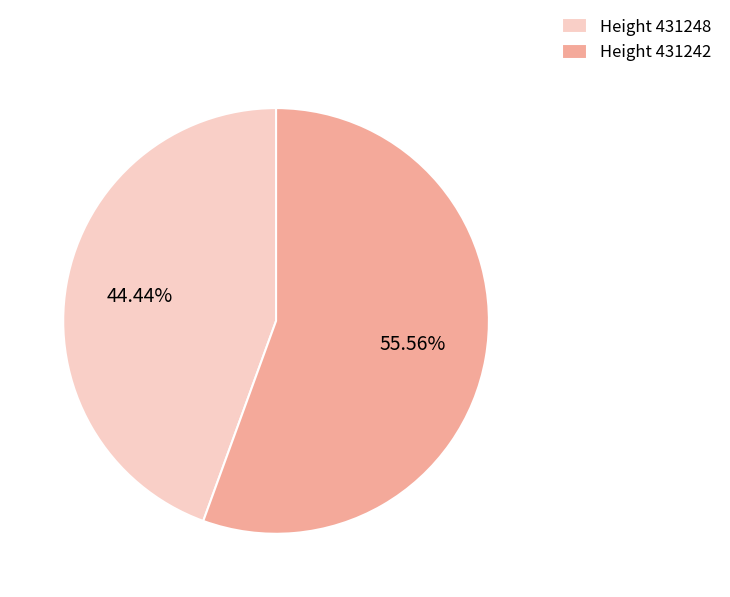

Rank the categories by value from highest to lowest.

Height 431242, Height 431248